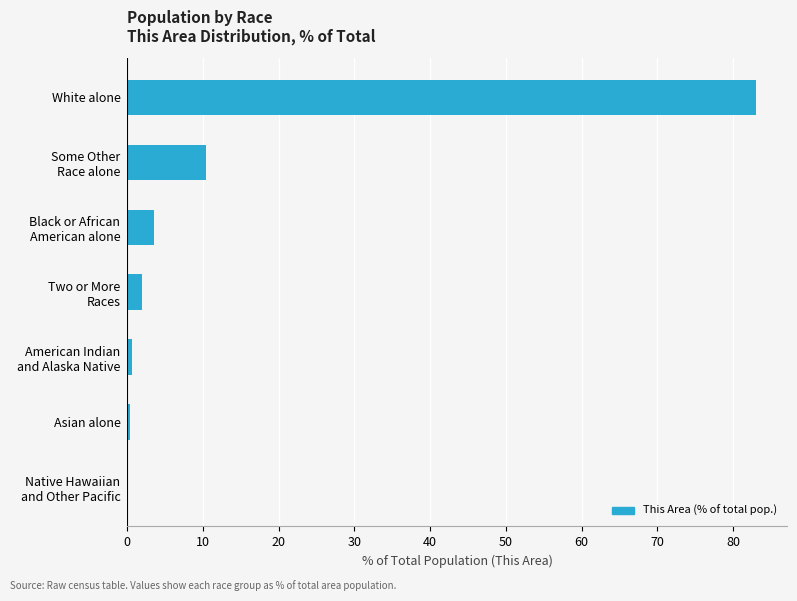

True or false: the data shows 83.0 at White alone.

True